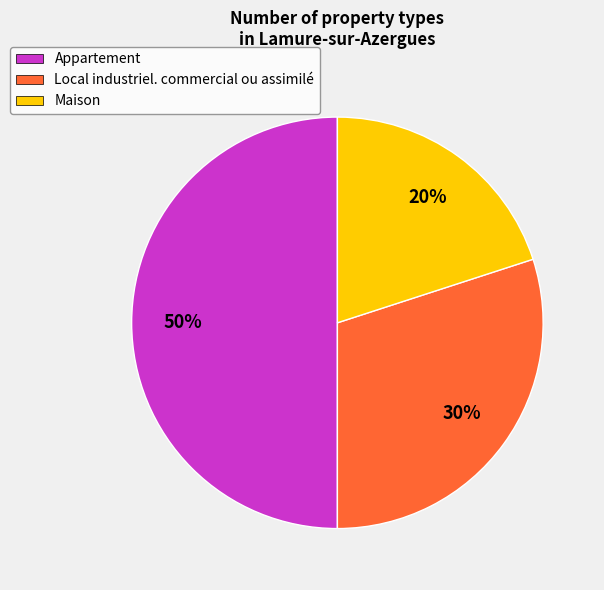

Is Local industriel. commercial ou assimilé the majority of the pie?

No